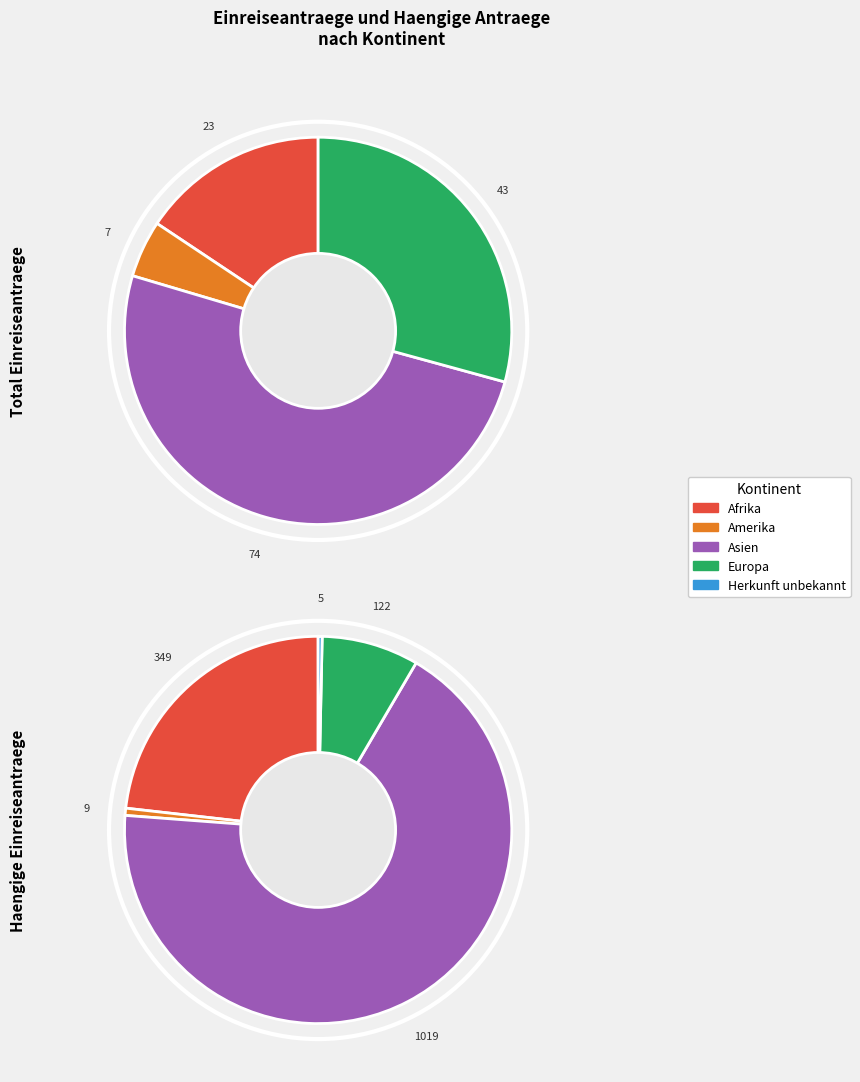

Which slice is the largest?

Asien